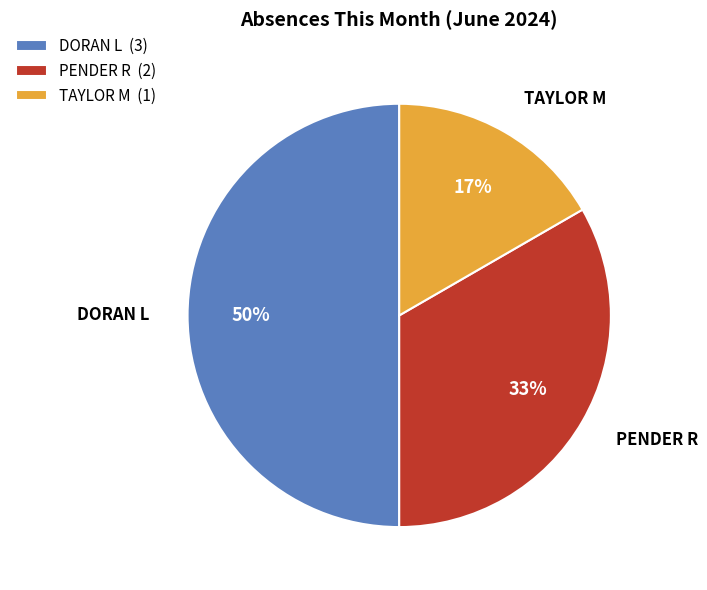

Rank the categories by value from lowest to highest.

TAYLOR M, PENDER R, DORAN L